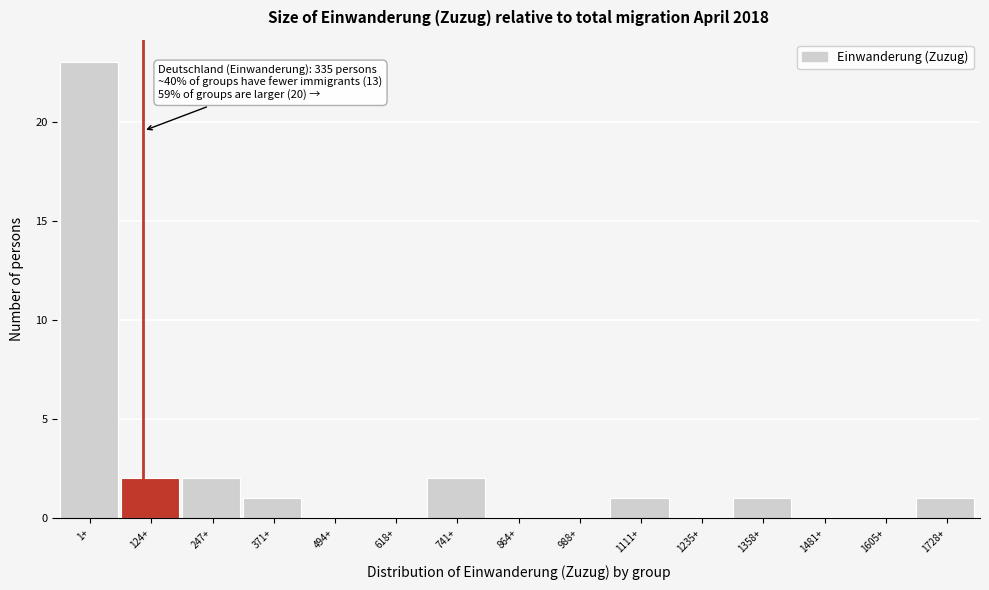

Reading left to right, extract all data points from this chart.

1+=23	124+=2	247+=2	371+=1	494+=0	618+=0	741+=2	864+=0	988+=0	1111+=1	1235+=0	1358+=1	1481+=0	1605+=0	1728+=1